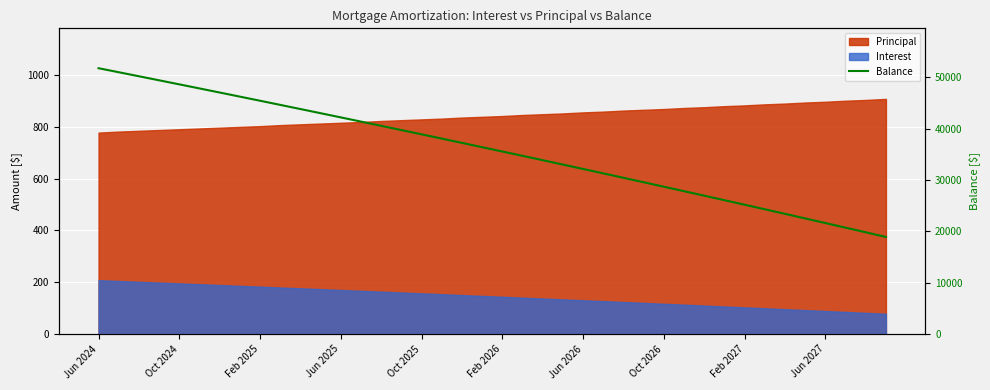

What is the difference between the maximum and minimum values?

32846